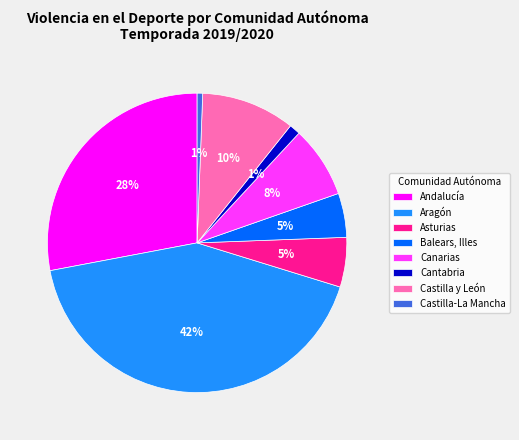

Is it true that Aragón is 42% of the pie?

True